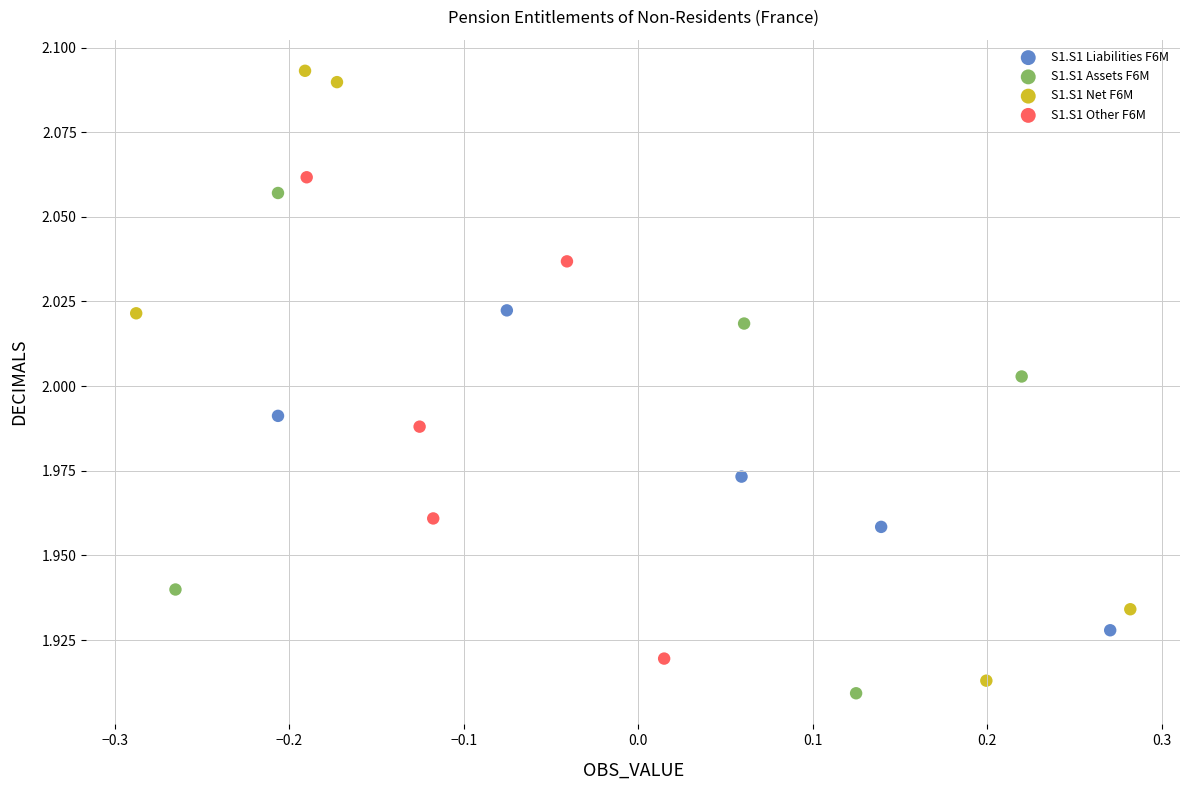

Which series has the widest spread of Y values?

S1.S1 Net F6M